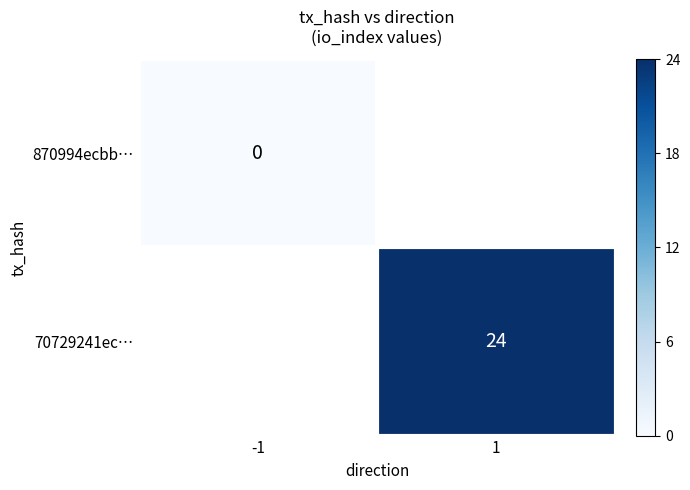

Is it true that 70729241ec… equals 32 at 1?

False